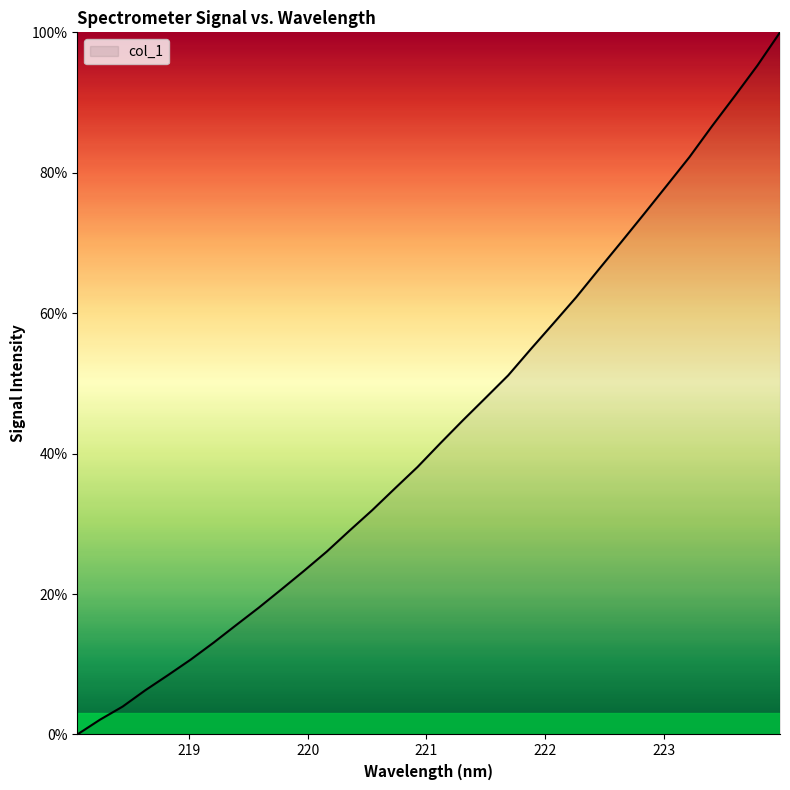

What is the difference between the maximum and minimum values?

100.0